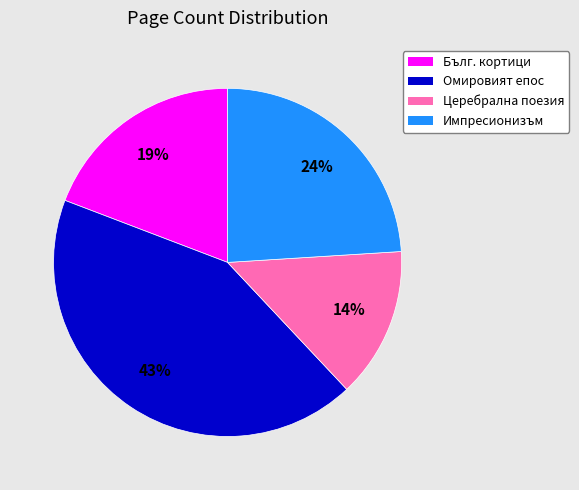

To the nearest percent, what is the combined percentage of Омировият епос and Бълг. кортици?

62%